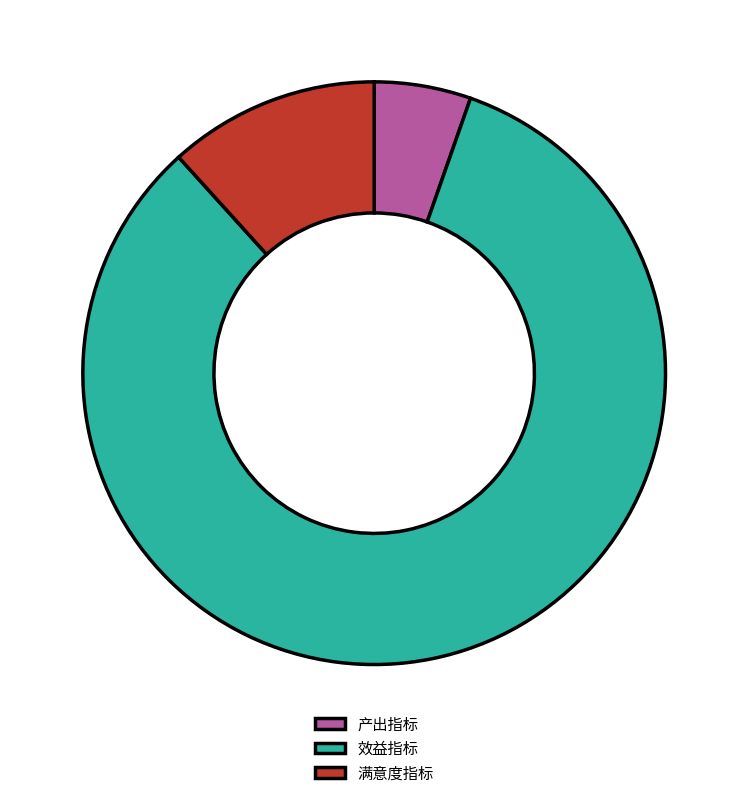

True or false: 产出指标 accounts for 5% of the total.

True